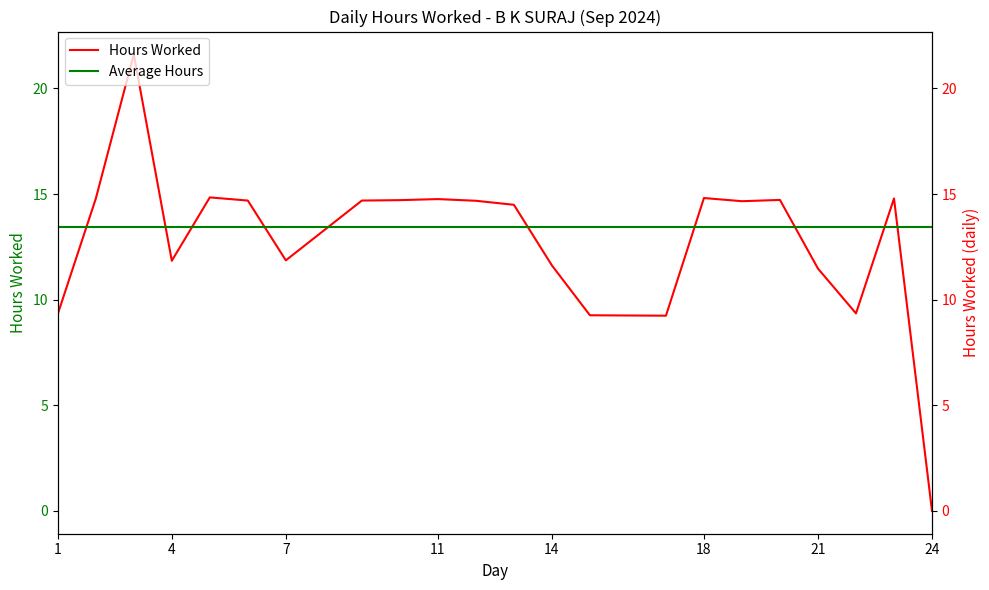

List the labels in order of value, largest first.

3, 5, 18, 23, 2, 11, 20, 10, 6, 9, 12, 19, 13, 7, 4, 14, 21, 22, 1, 15, 17, 24